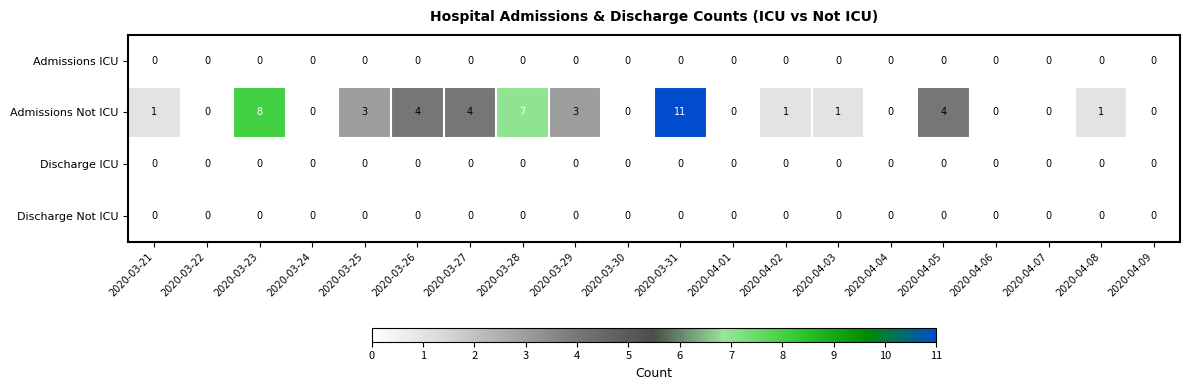

Which series has the largest total across all categories?

Admissions Not ICU